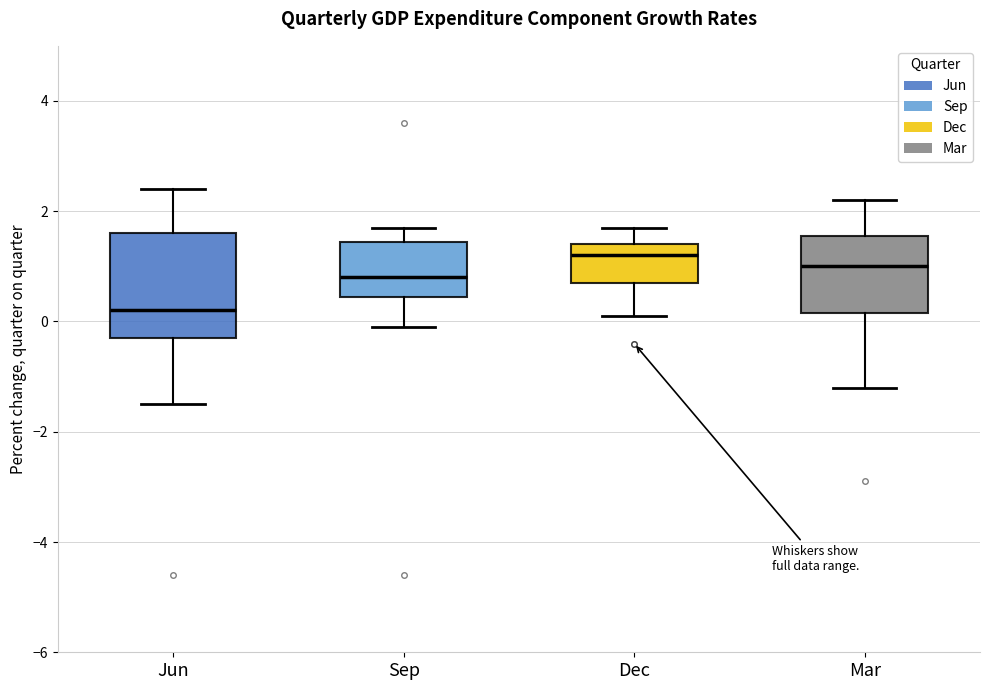

Which box is the tallest, from its lower edge to its upper edge?

Jun